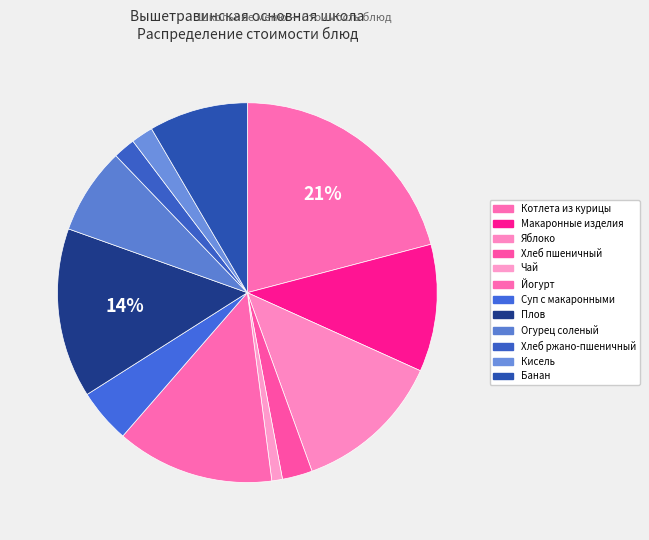

To the nearest percent, what portion does Яблоко represent?

13%